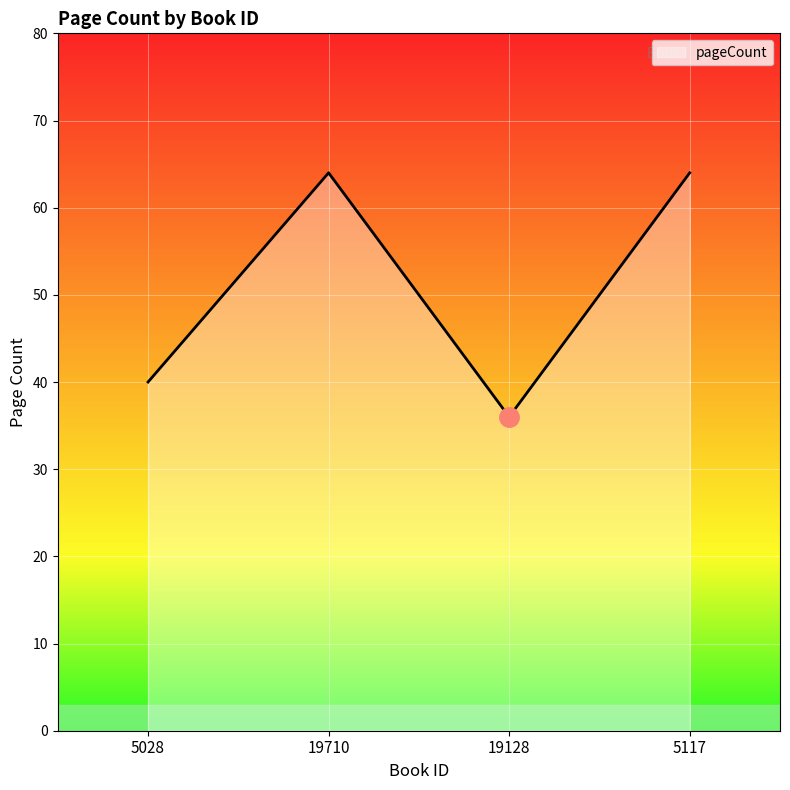

How many interior local valleys (lower than both neighbors) does the data have?

1